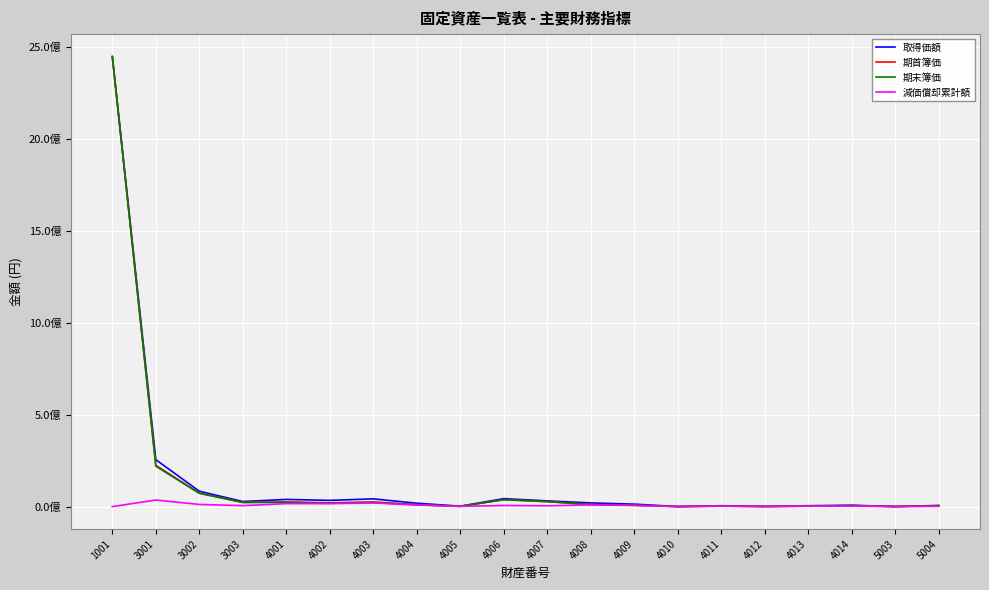

Does the chart display data point markers on the line(s)?

No